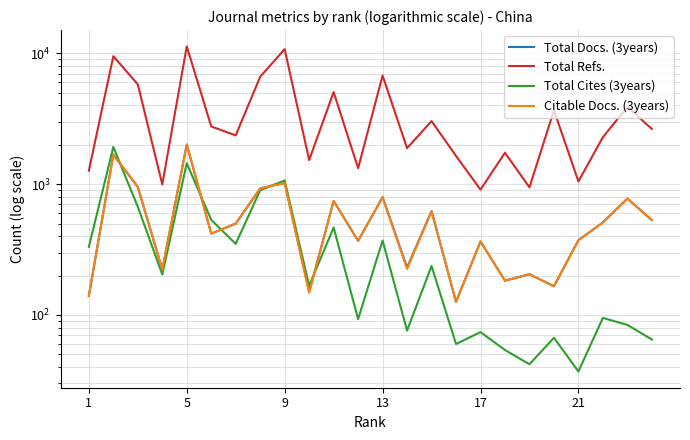

At 9, list the series in order from largest to smallest.

Total Refs., Total Docs. (3years), Citable Docs. (3years), Total Cites (3years)